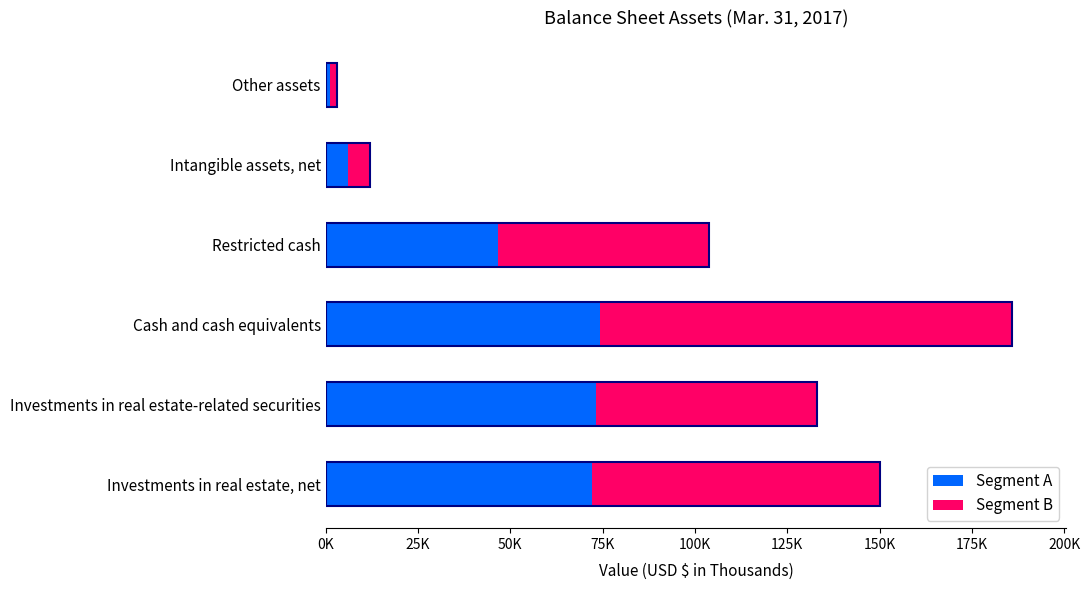

What is the greatest value displayed?

185749